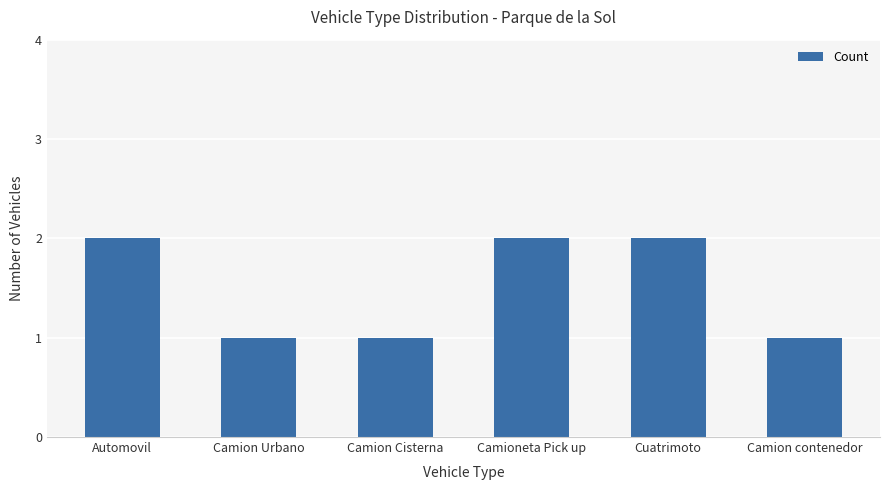

What is the value of the 4th bar from the left?

2